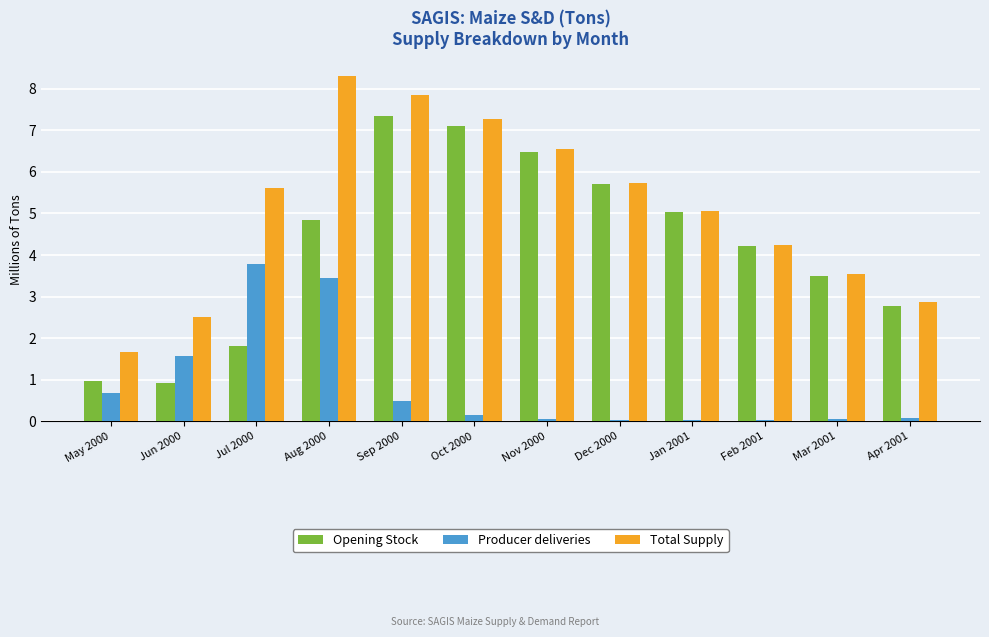

Rank the series by their maximum value, from lowest to highest.

Producer deliveries, Opening Stock, Total Supply